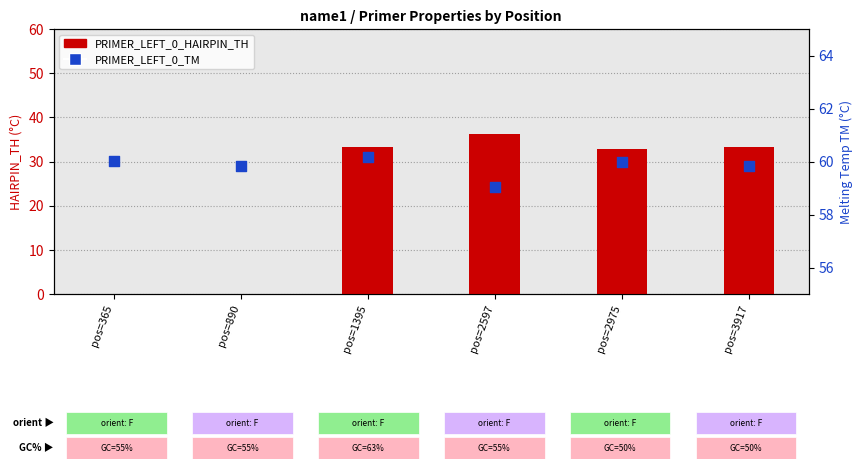

Which series contains the lowest Y value?

PRIMER_LEFT_0_HAIRPIN_TH